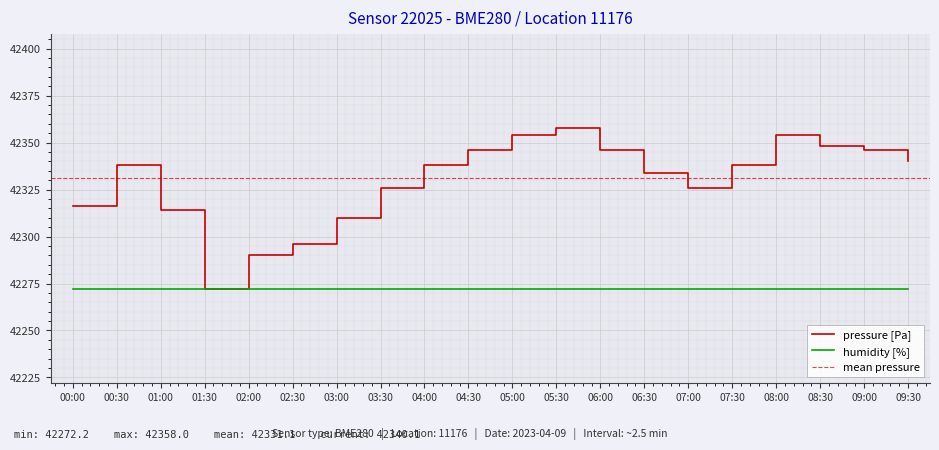

What is the difference between the maximum and minimum values?

85.9